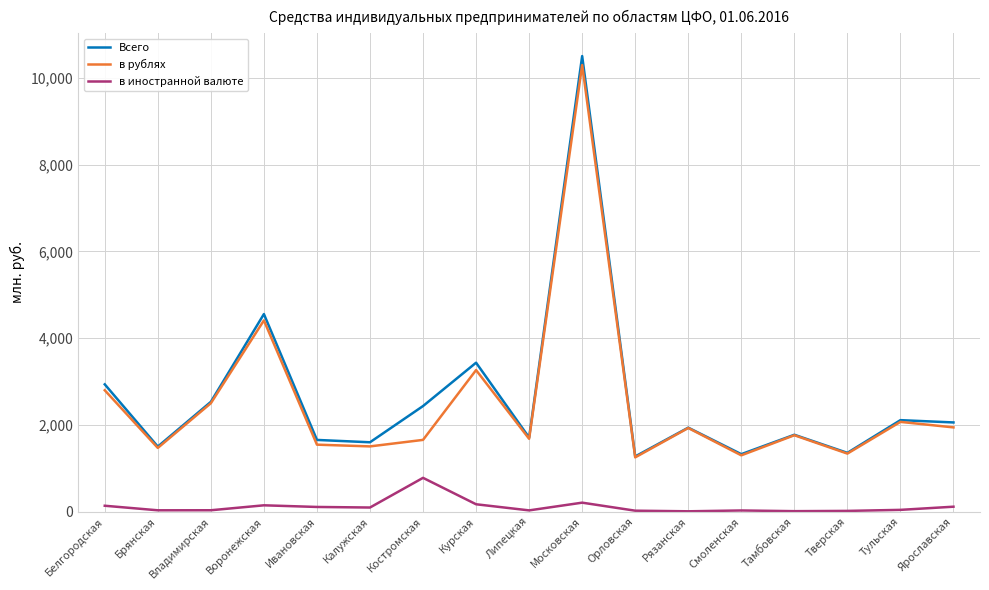

True or false: в иностранной валюте and Всего cross at least once.

False